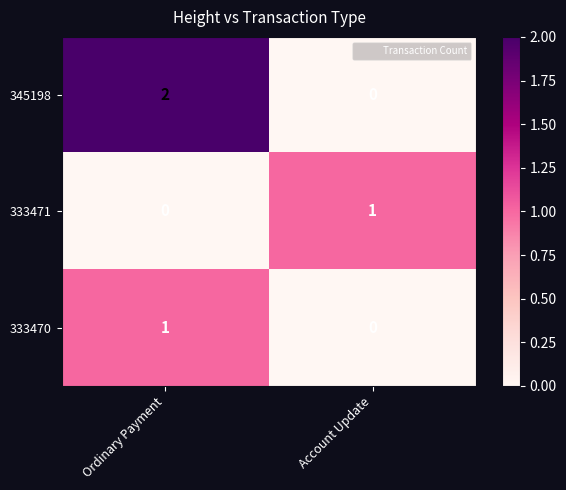

What is the difference between the highest and lowest values at Account Update?

1